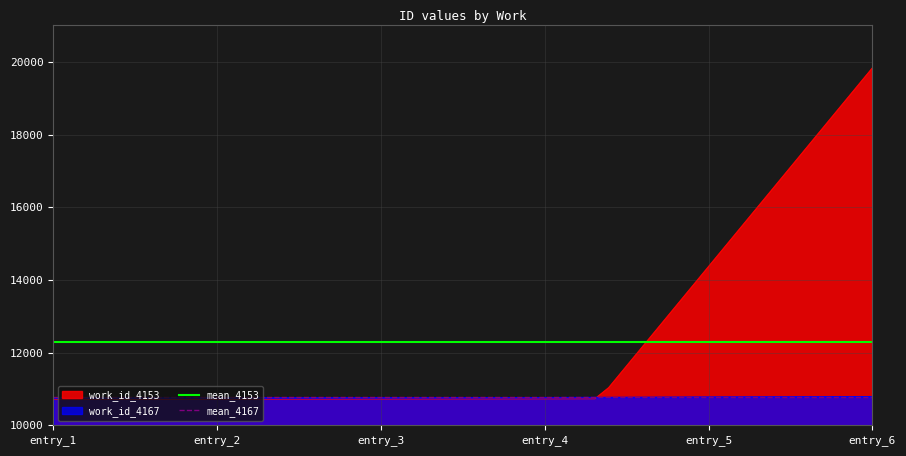

How many lines are shown in the chart?

2